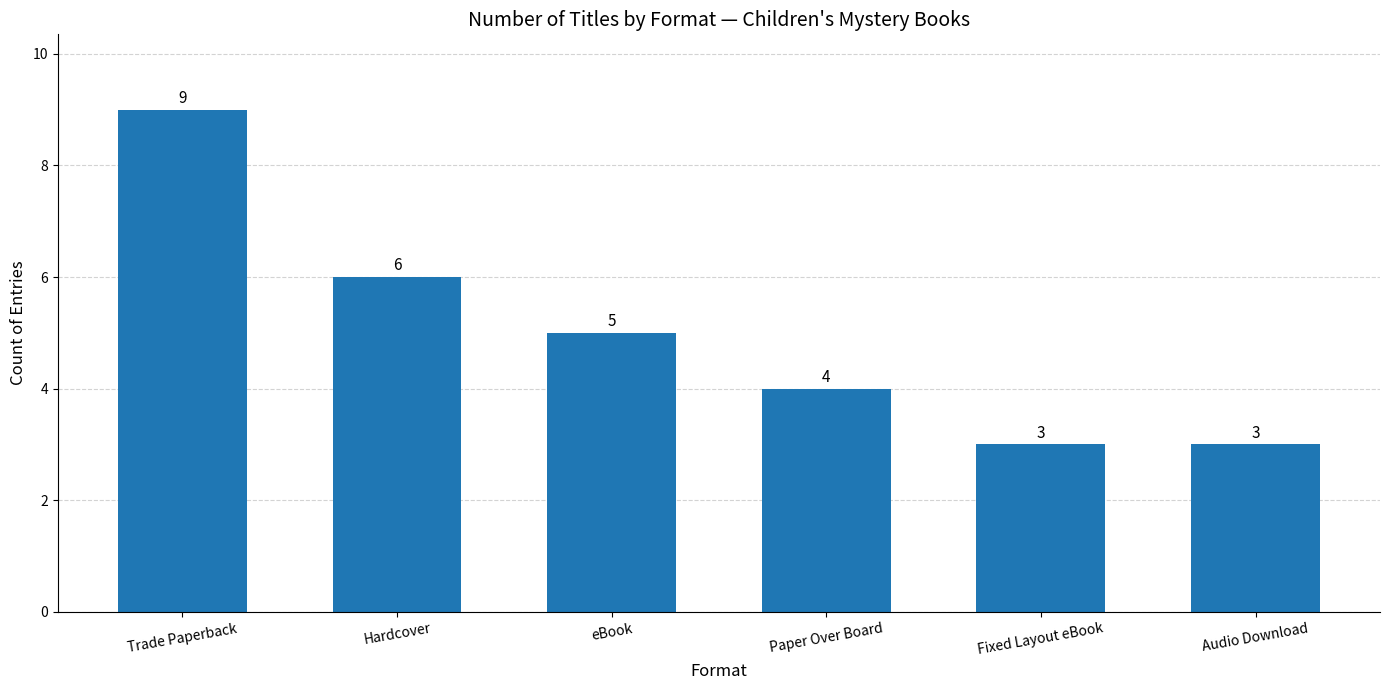

What is the label of the 6th bar from the right?

Trade Paperback